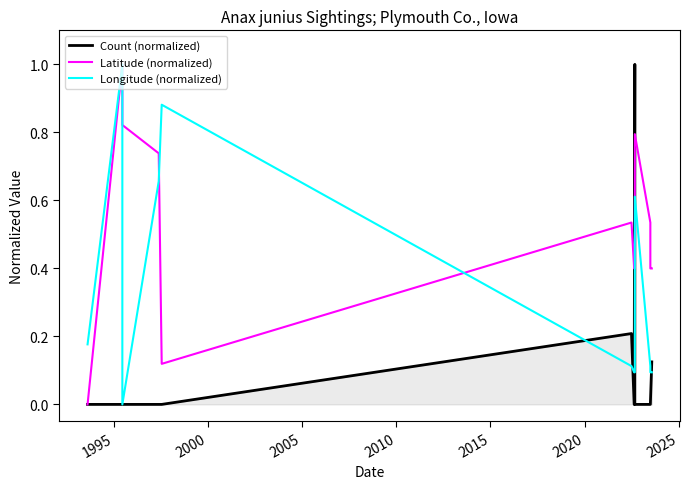

At how many categories does at least one series exceed 0?

13